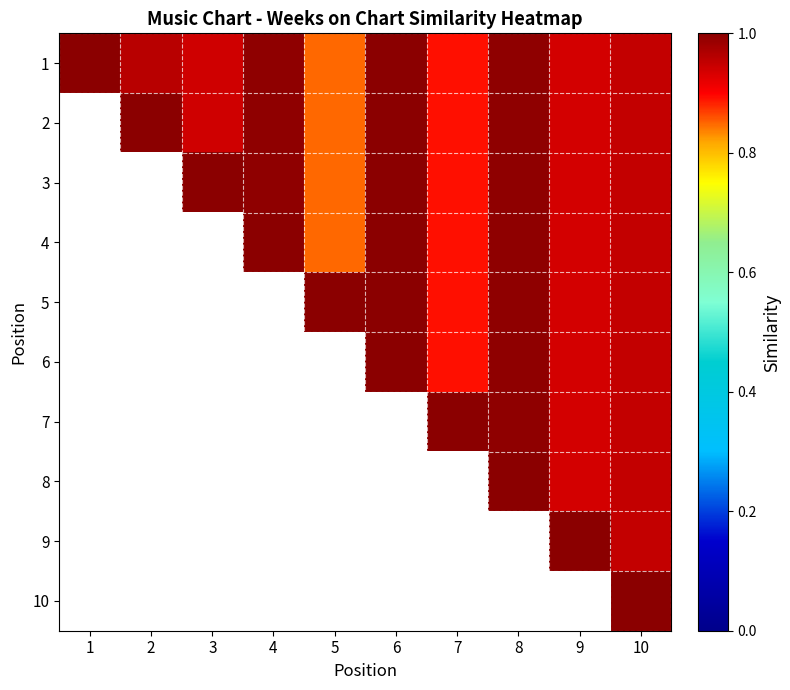

Which series has the largest total across all categories?

1